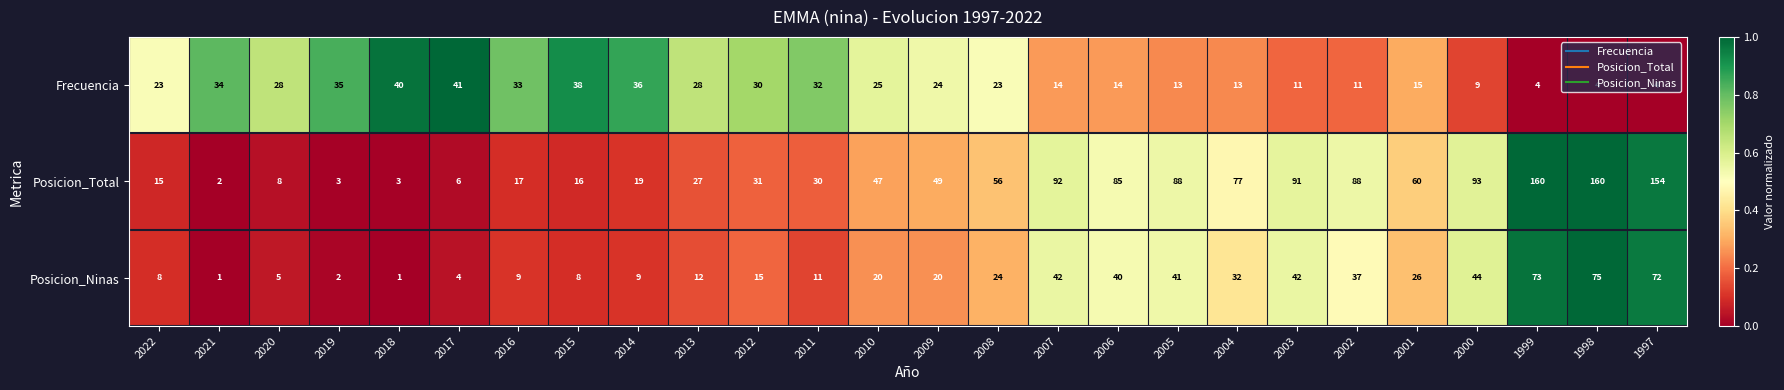

What is the sum of all Posicion_Ninas values?

673